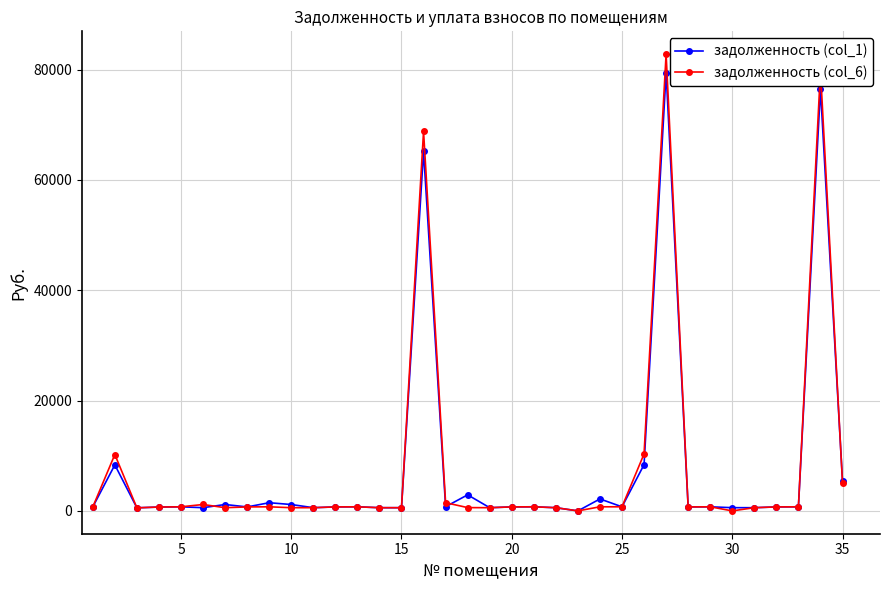

What is the maximum value for задолженность (col_1)?

79437.7